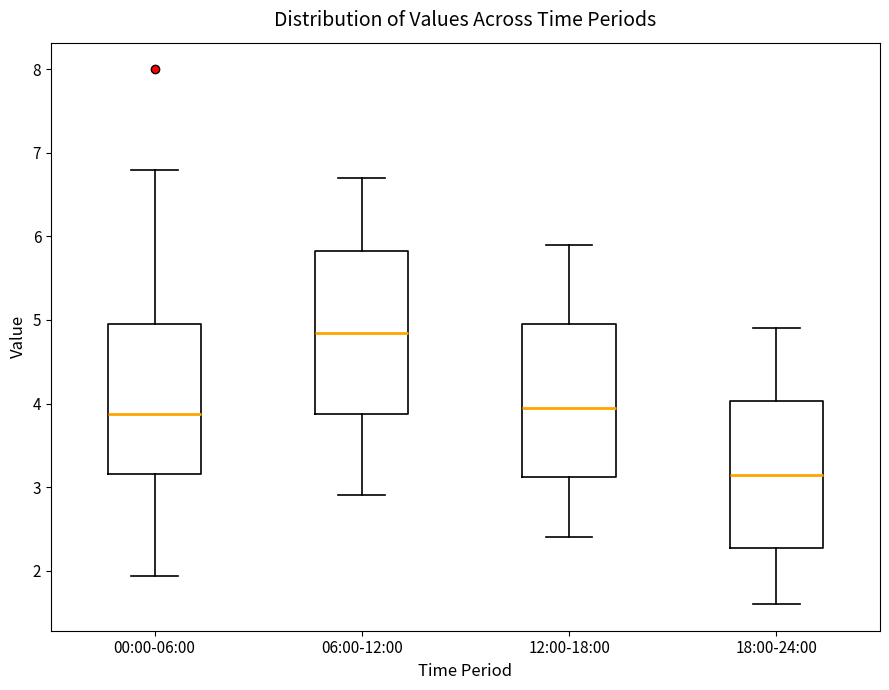

Reading left to right, read every box against the y-axis: the position of its median line, the range the box covers, and the ends of its whiskers. The values are not printed on the chart, so give them approximately, as read against the axis.

00:00-06:00: median 3.9, box 3.2 to 4.9, whiskers 1.9 to 6.8
06:00-12:00: median 4.9, box 3.9 to 5.8, whiskers 2.9 to 6.7
12:00-18:00: median 4.0, box 3.1 to 5.0, whiskers 2.4 to 5.9
18:00-24:00: median 3.2, box 2.3 to 4.0, whiskers 1.6 to 4.9